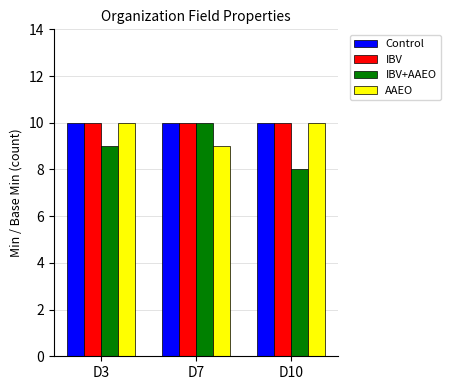

What is the approximate value of Control at D3?

10